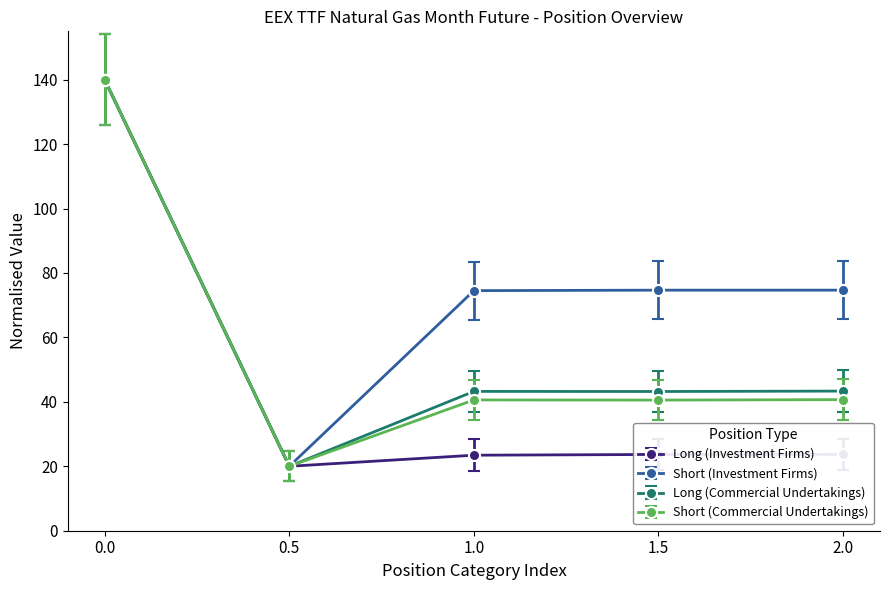

What is the difference between the highest and lowest values at 1.5?

51.0